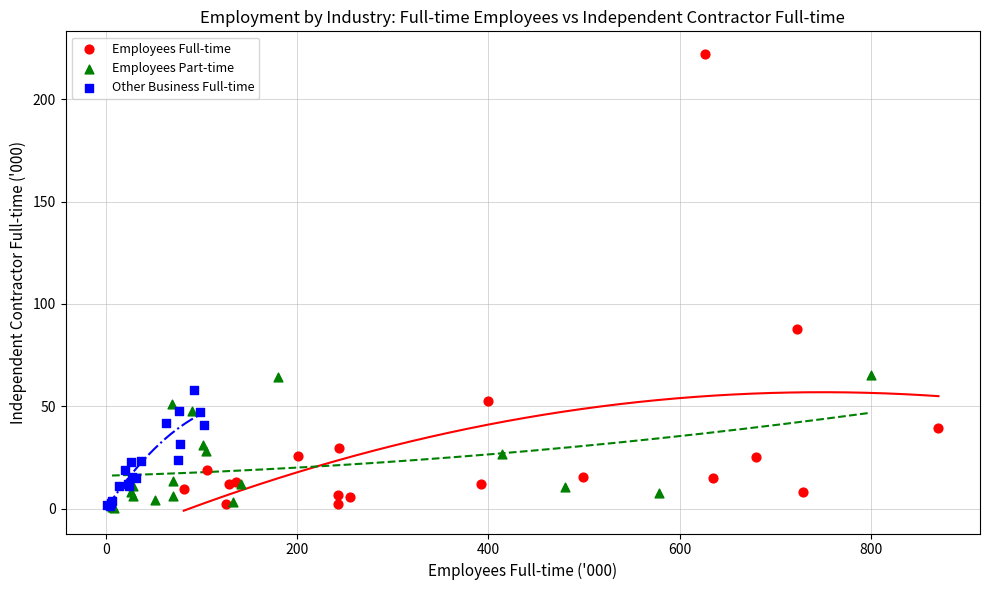

Which series contains the highest Y value?

Employees Full-time